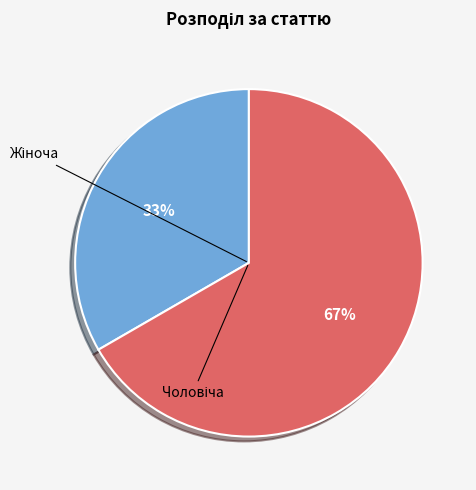

Count the number of slices in the pie.

2